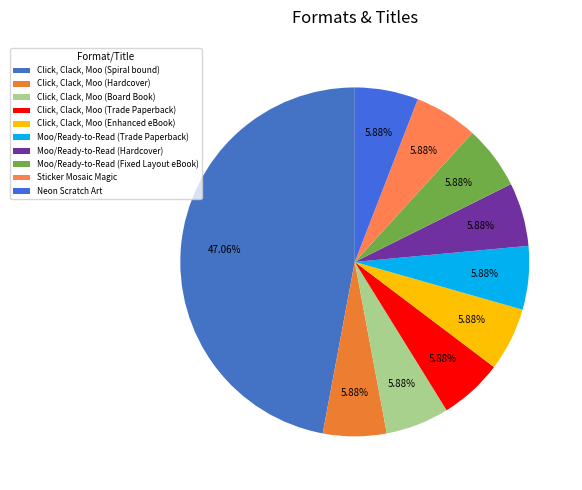

To the nearest percent, what percentage of the pie is Click, Clack, Moo (Hardcover)?

6%